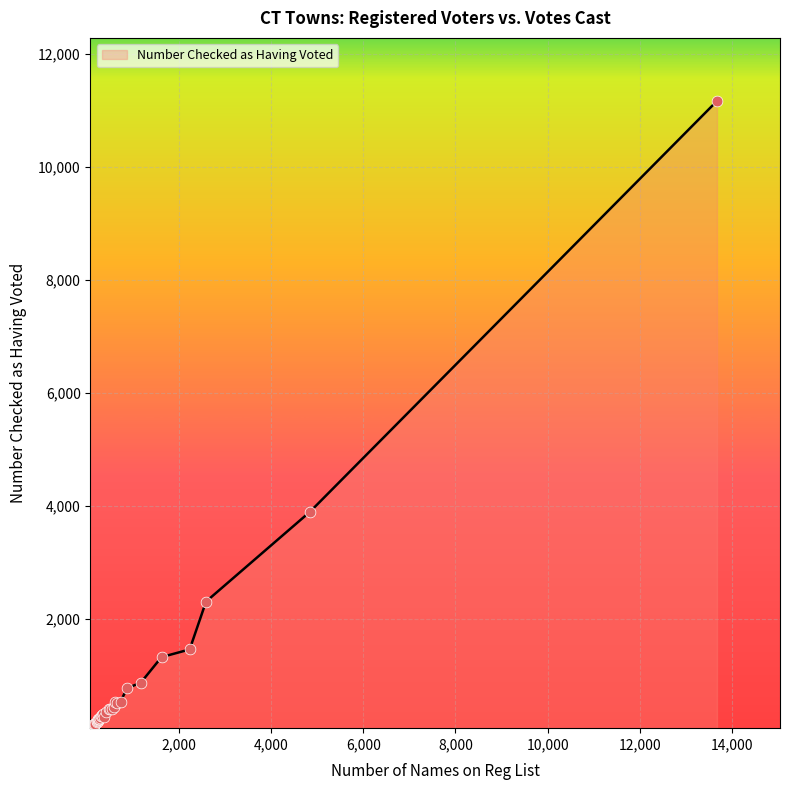

What is the greatest value displayed?

11168